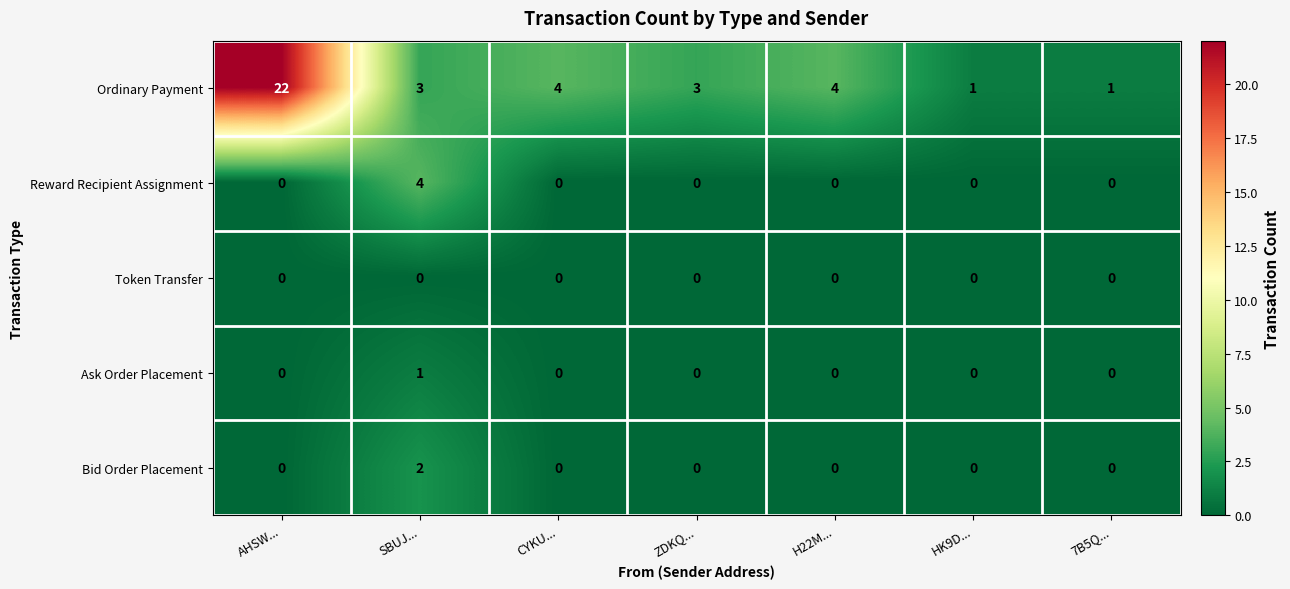

How many Ask Order Placement values are between 0 and 1?

7